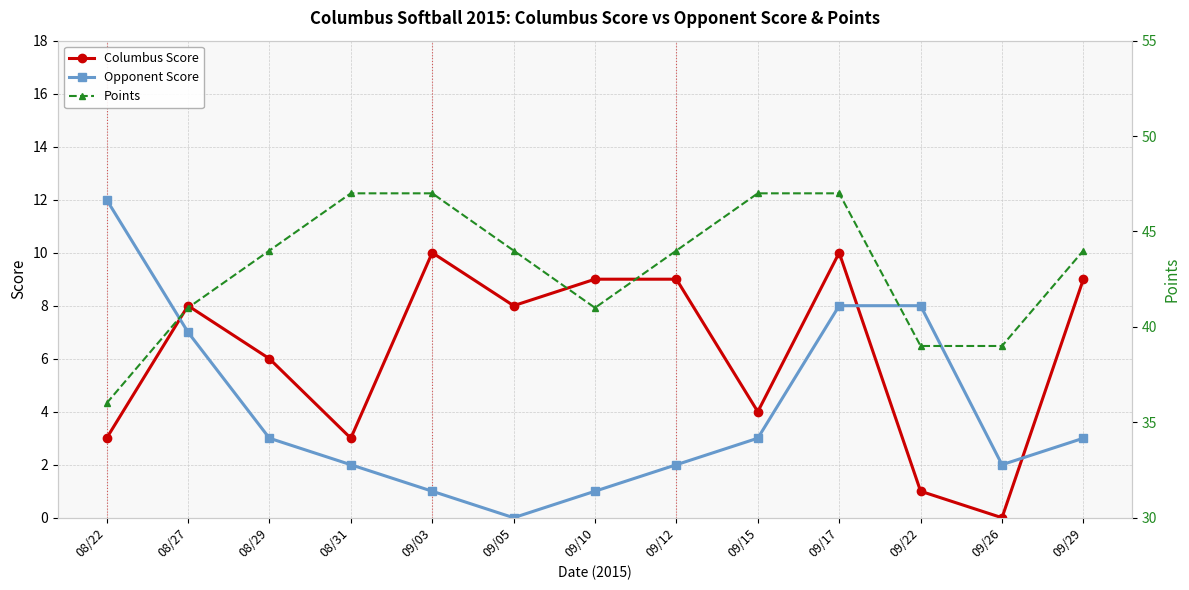

Does the chart display data point markers on the line(s)?

Yes